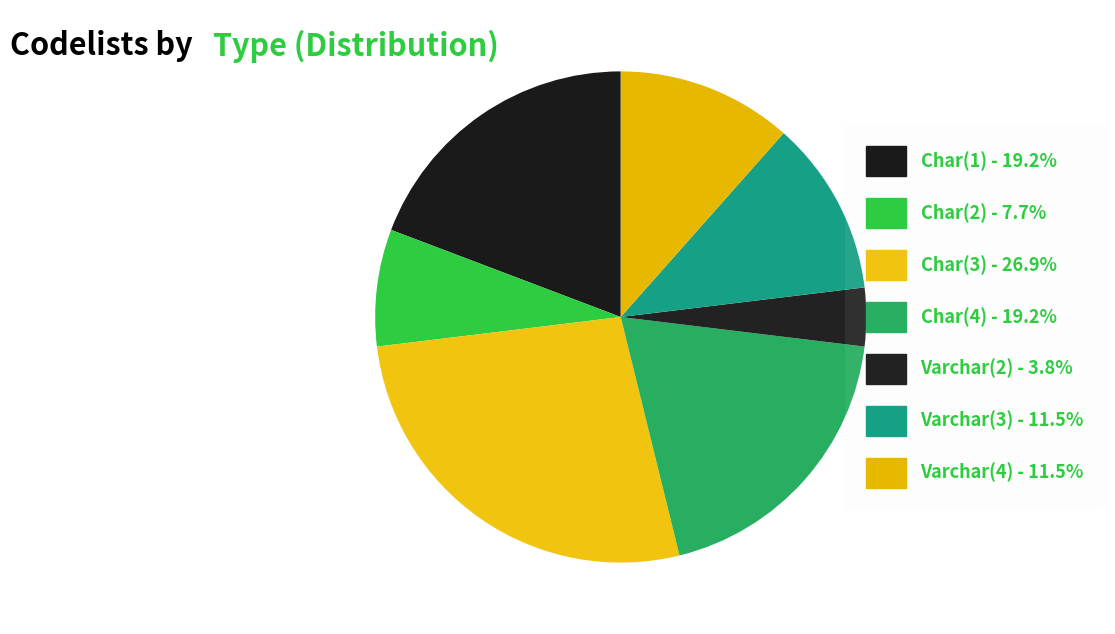

Which category has the smallest portion of the pie?

Varchar(2)